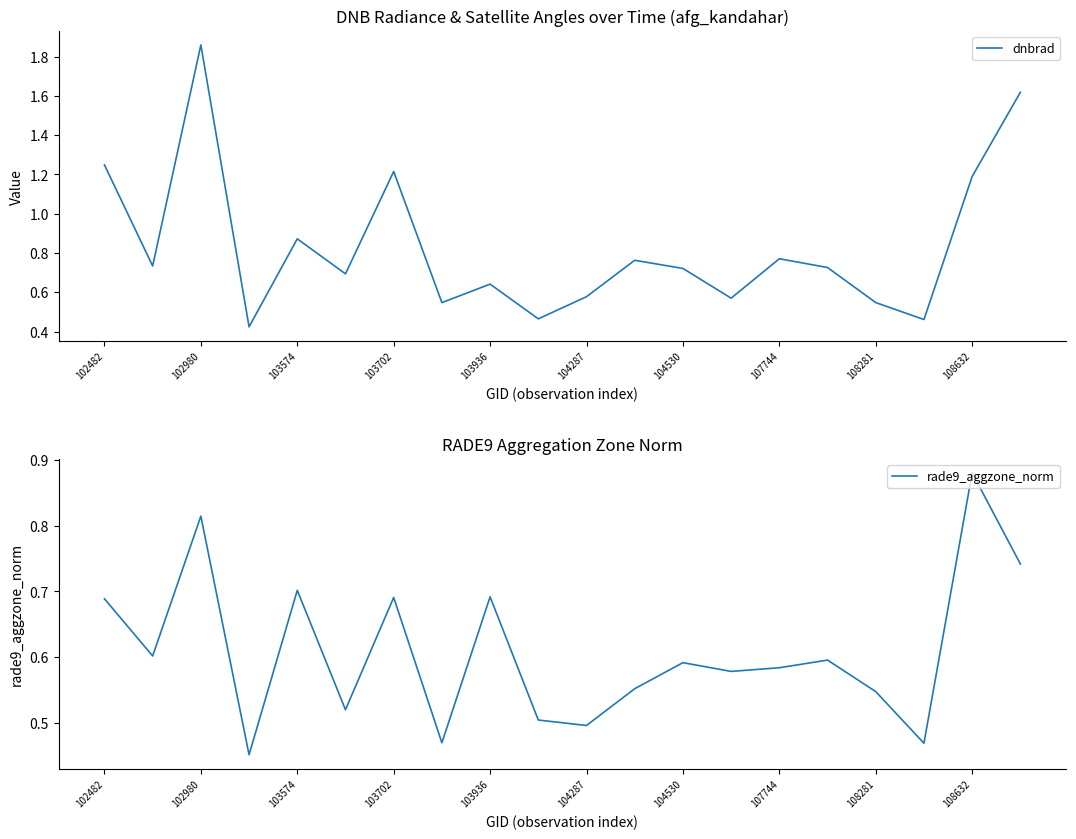

Reading left to right, list all the values displayed in this chart.

dnbrad: 1.2	0.7	1.9	0.4	0.9	0.7	1.2	0.5	0.6	0.5	0.6	0.8	0.7	0.6	0.8	0.7	0.5	0.5	1.2	1.6
rade9_aggzone_norm: 0.7	0.6	0.8	0.5	0.7	0.5	0.7	0.5	0.7	0.5	0.5	0.6	0.6	0.6	0.6	0.6	0.5	0.5	0.9	0.7